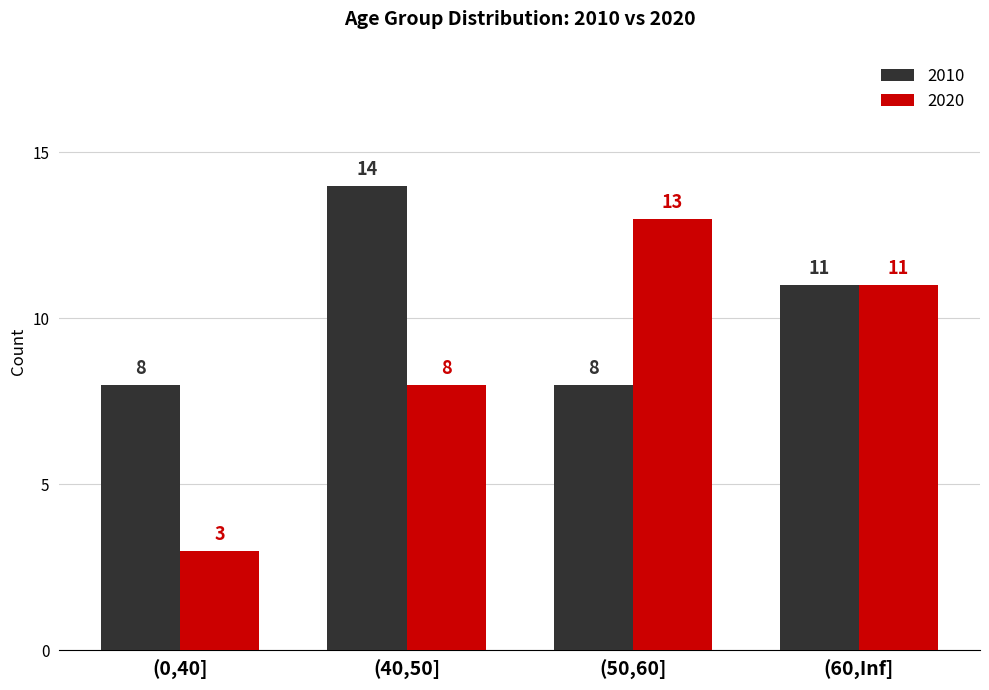

List the series in order of their peak value, lowest first.

2020, 2010